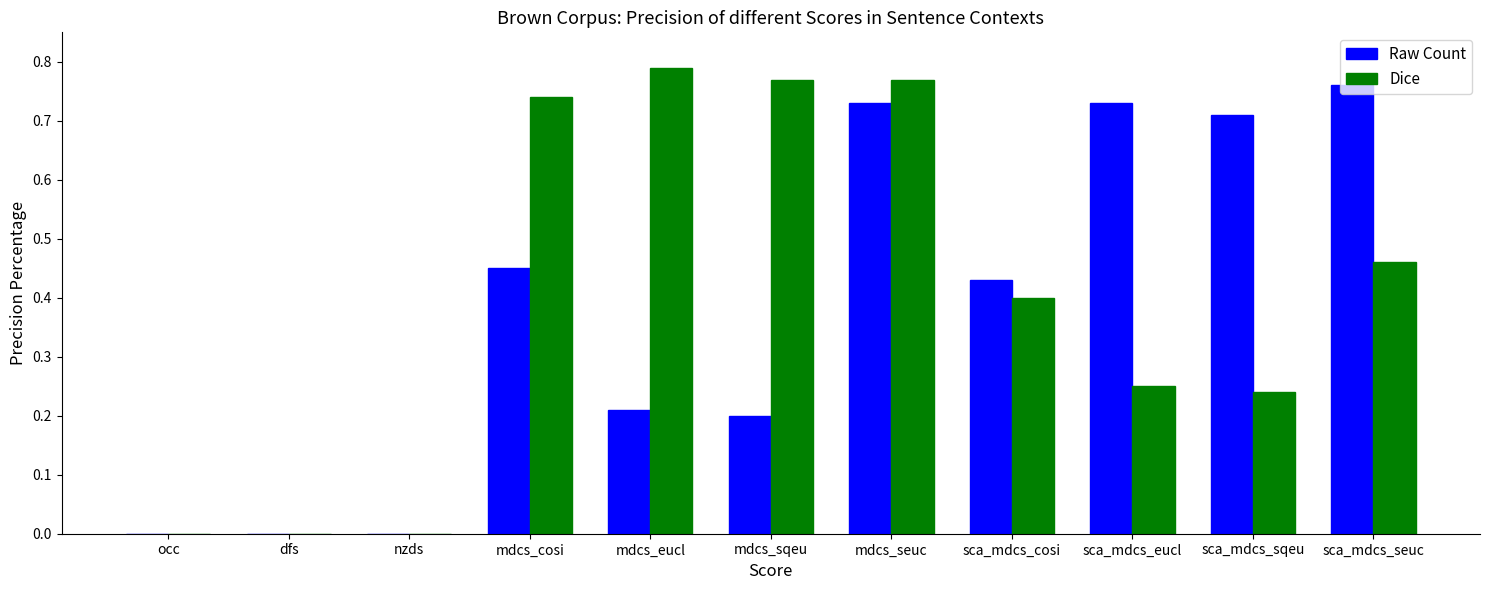

Between mdcs_cosi and mdcs_sqeu, which series saw the biggest shift?

Raw Count